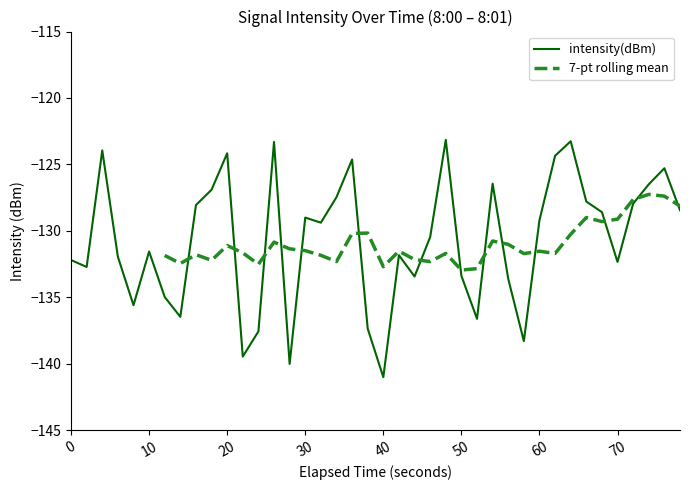

Is this an area chart (filled region under the line)?

No